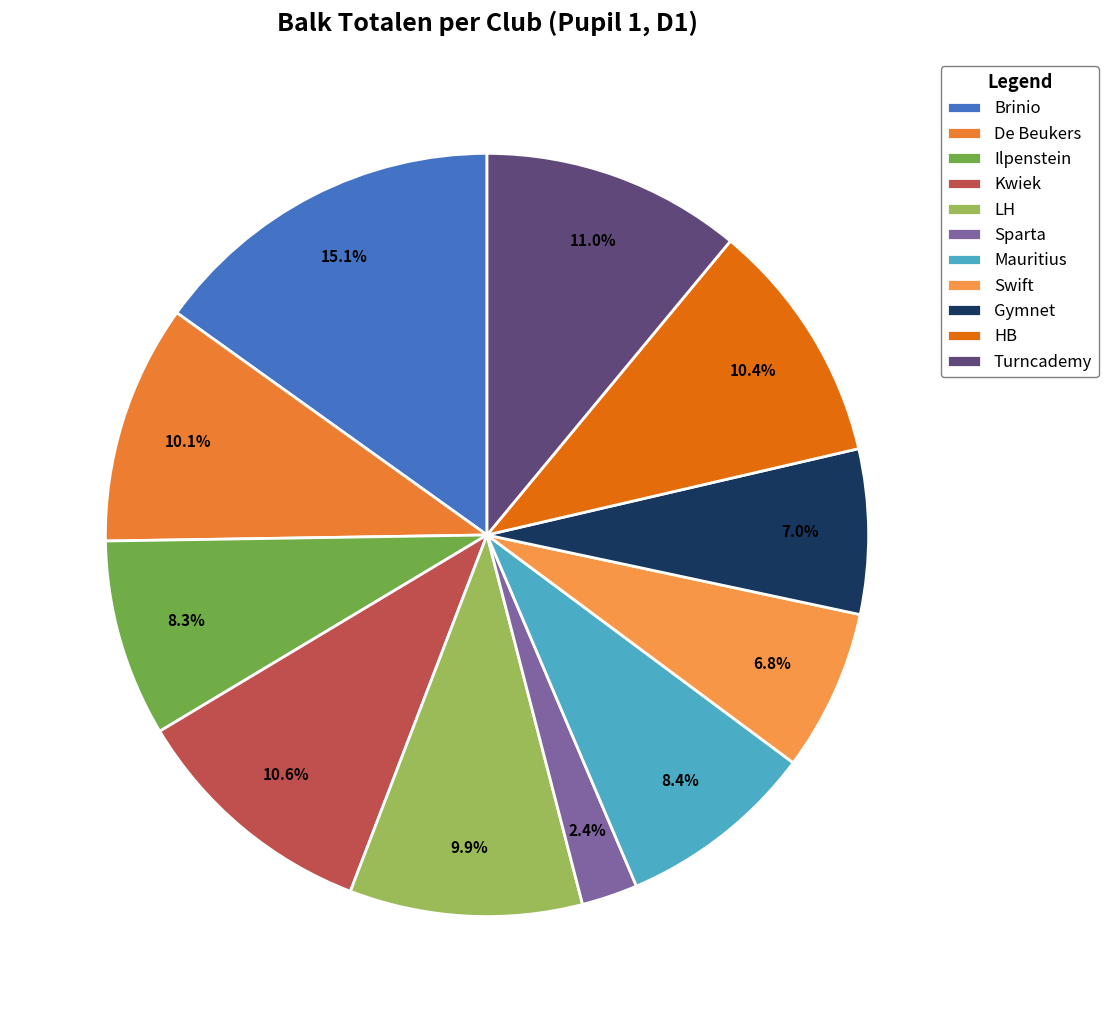

To the nearest percent, what is the difference between the largest and smallest slice percentages?

13%